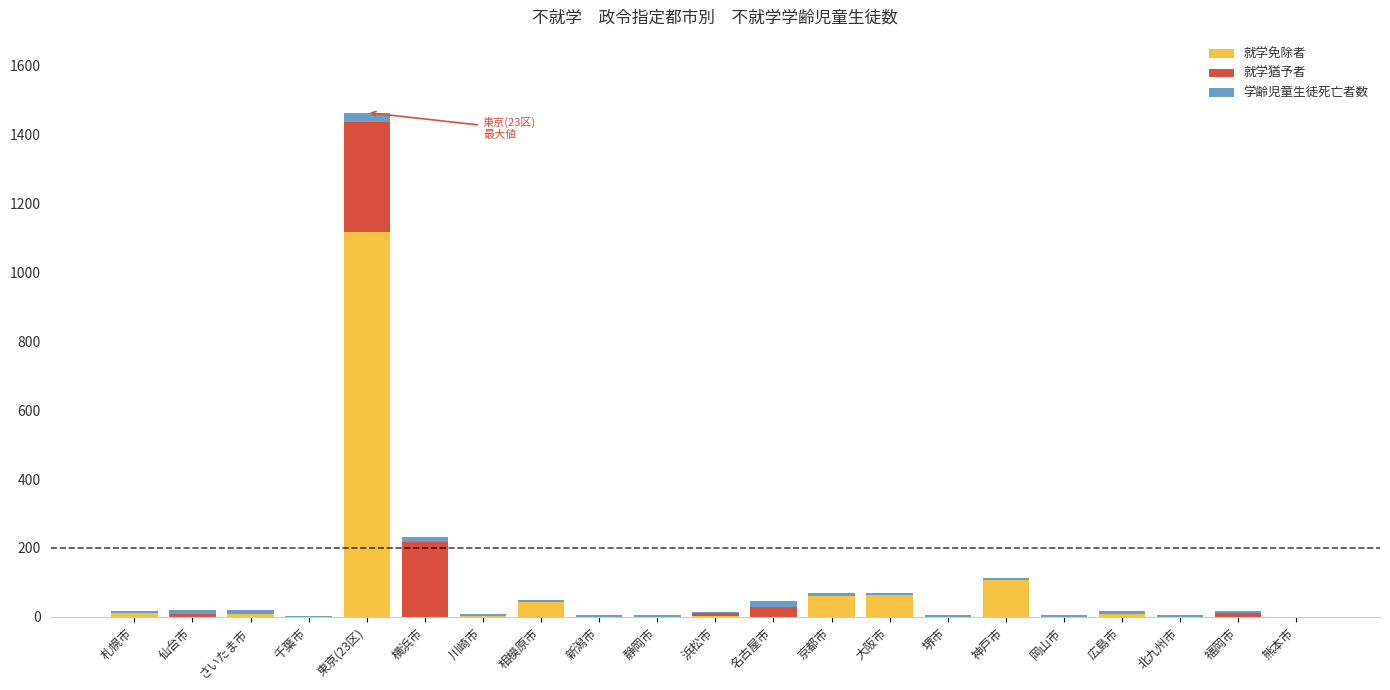

How many categories are shown in the chart?

21